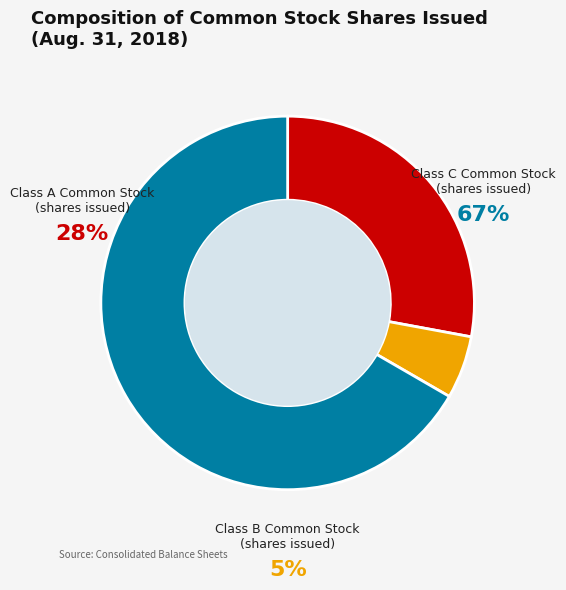

To the nearest percent, what is the combined percentage of Class A Common Stock (shares issued) and Class B Common Stock (shares issued)?

33%